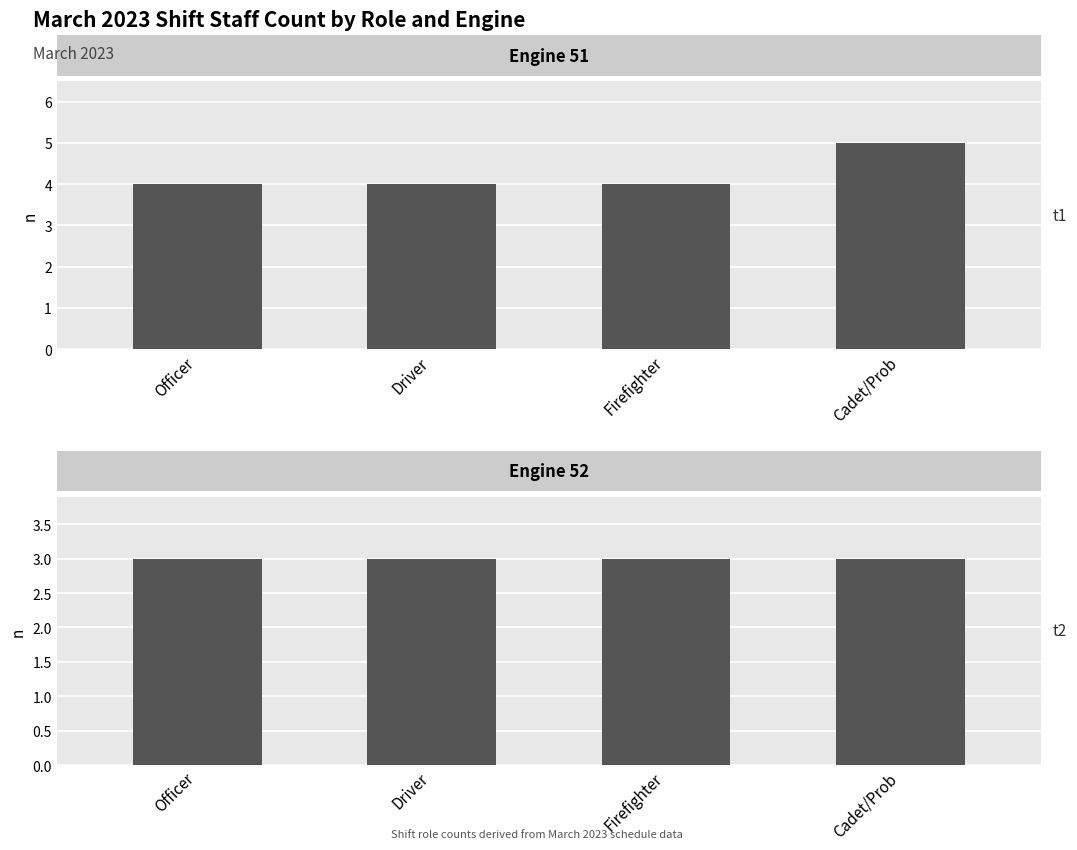

Which series has the widest spread of values?

Engine 51